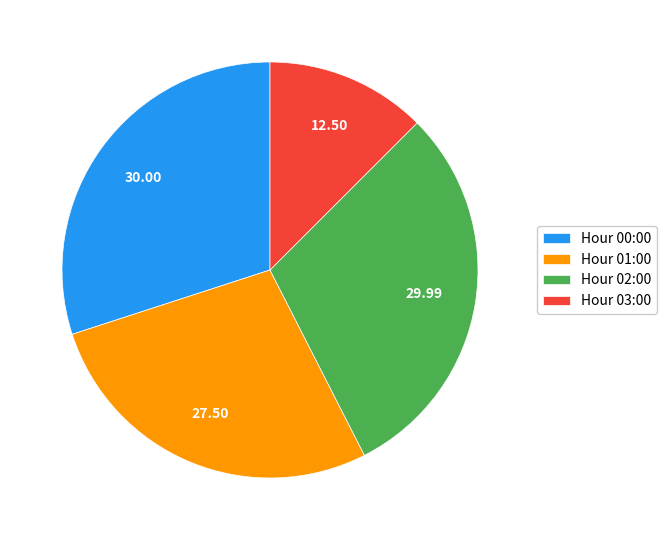

Which has a higher value, Hour 03:00 or Hour 01:00?

Hour 01:00